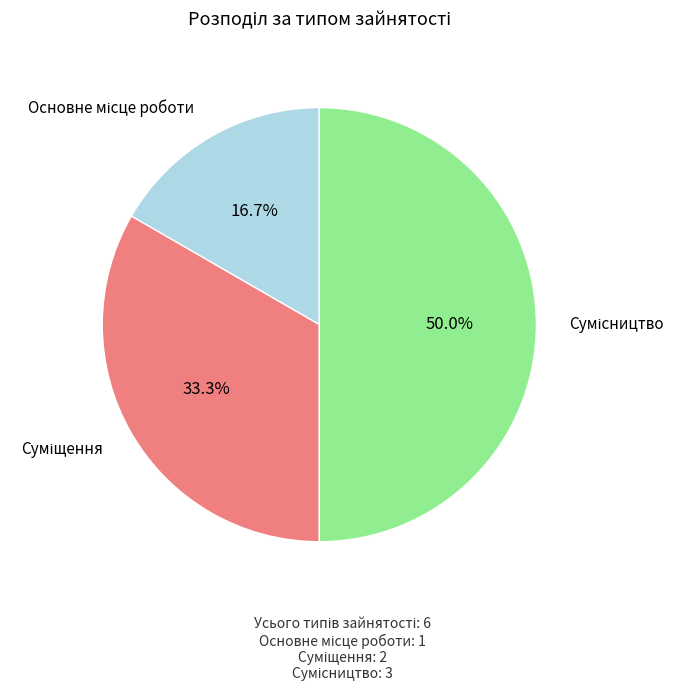

How many slices are in this pie chart?

3